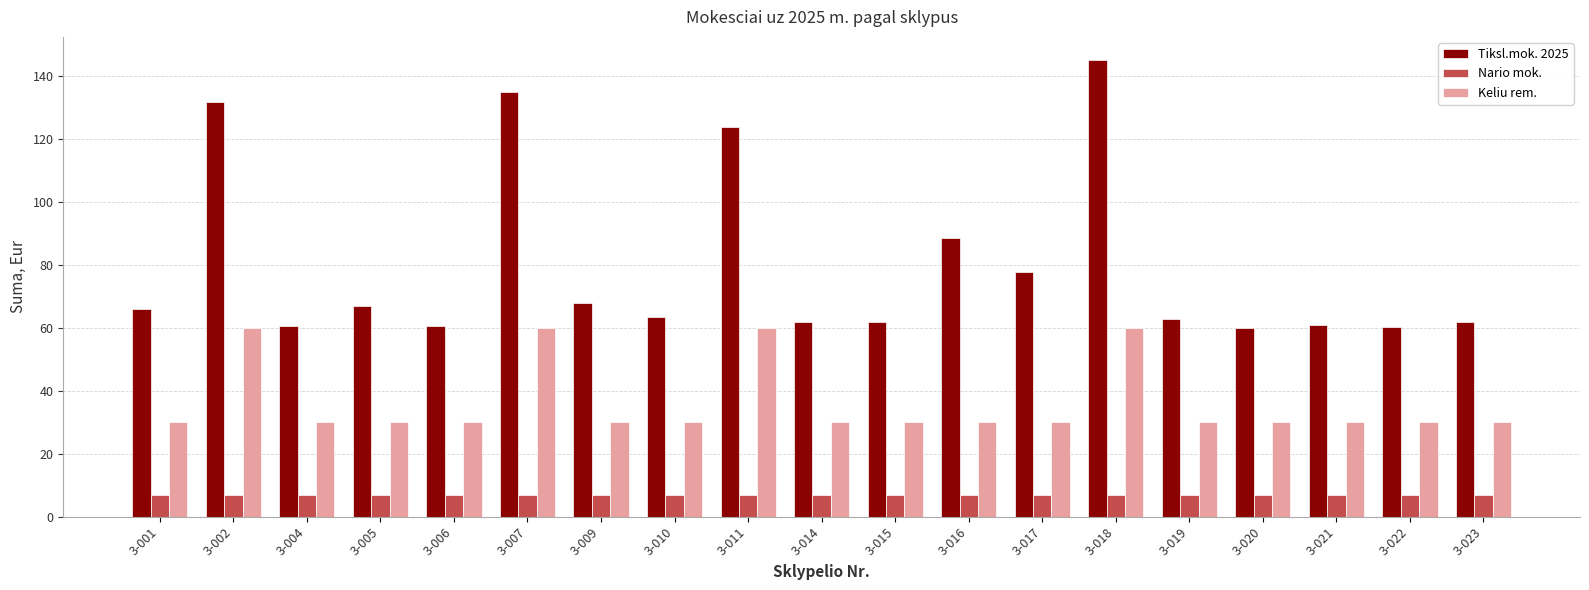

What is the difference between the second highest and second lowest values in the Keliu rem. series?

30.0